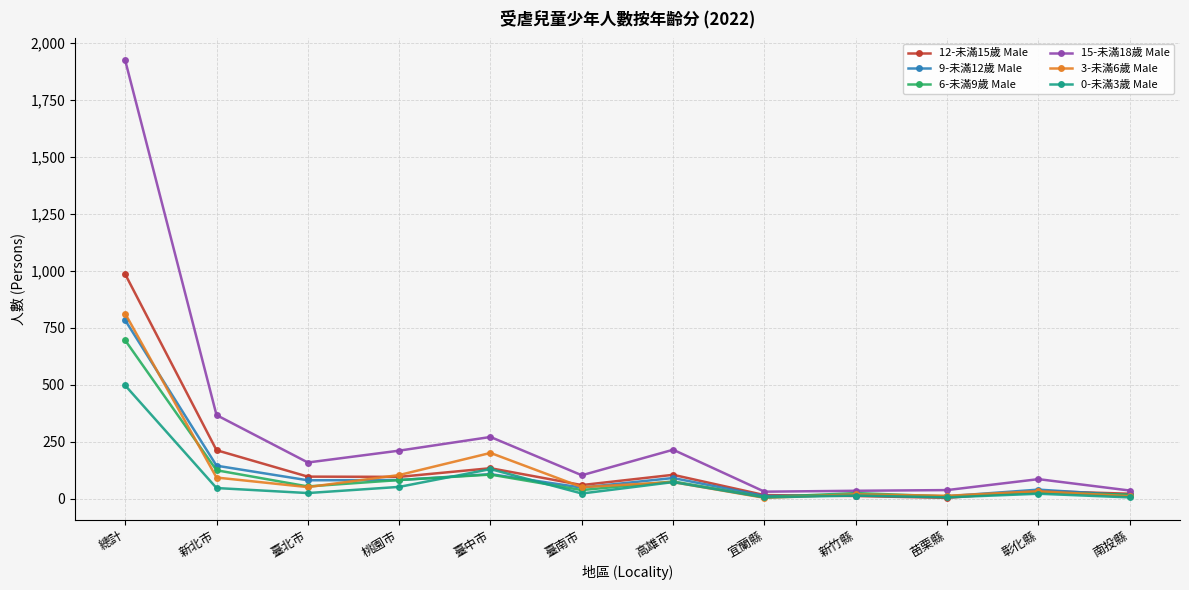

What are all the series names shown in the legend?

12-未滿15歲 Male, 9-未滿12歲 Male, 6-未滿9歲 Male, 15-未滿18歲 Male, 3-未滿6歲 Male, 0-未滿3歲 Male